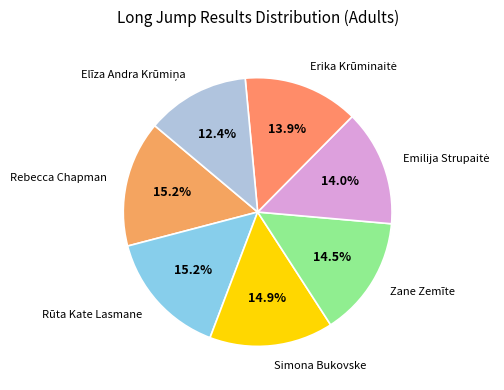

What is the ratio of the value at Simona Bukovske to the value at Zane Zemīte?

1.0